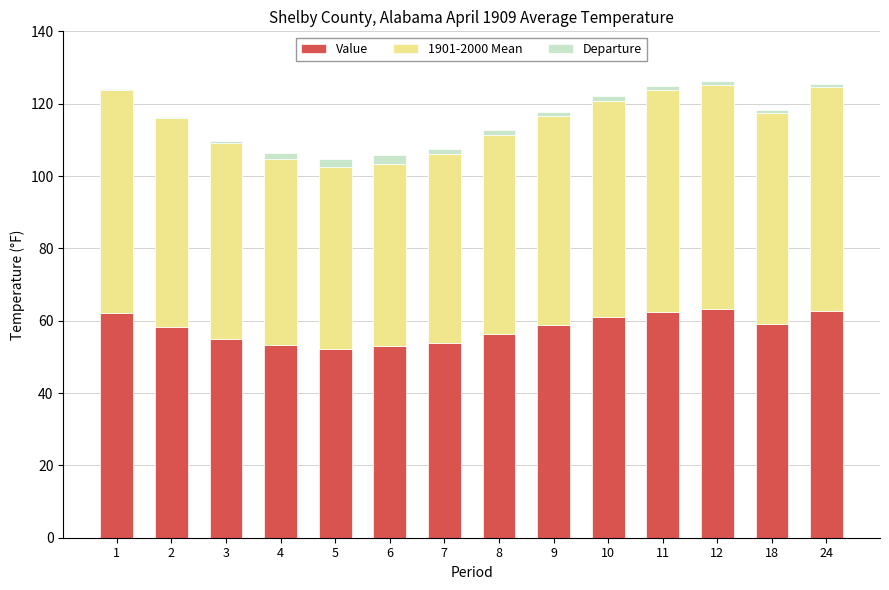

What is the maximum value for Value?

63.1